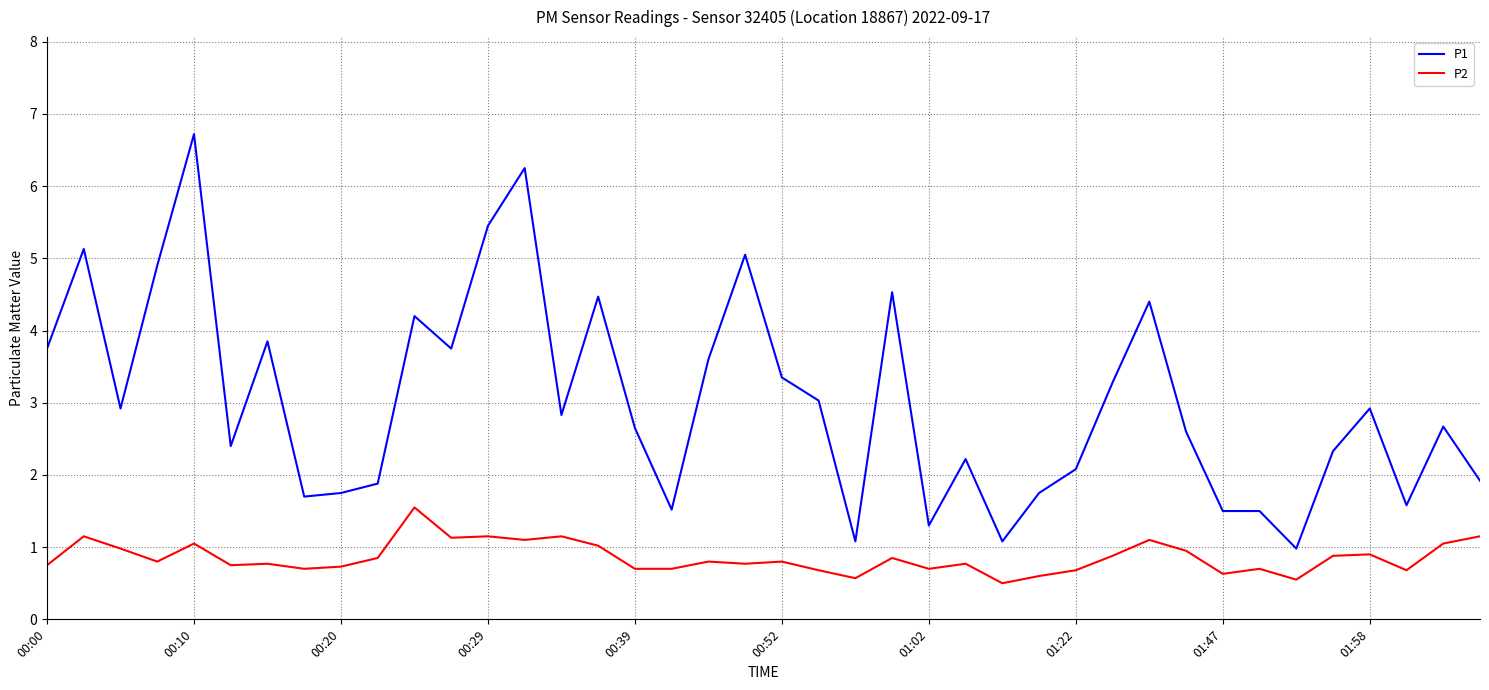

Which series has the widest spread of values?

P1